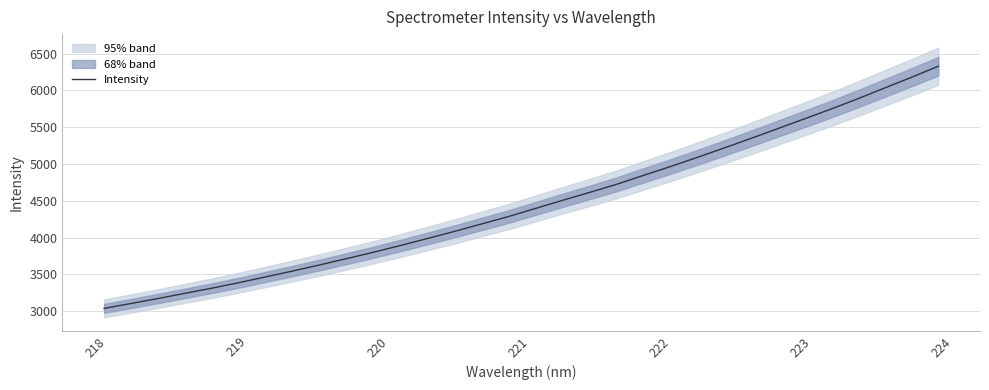

What is the highest value of the Intensity series?

6328.3